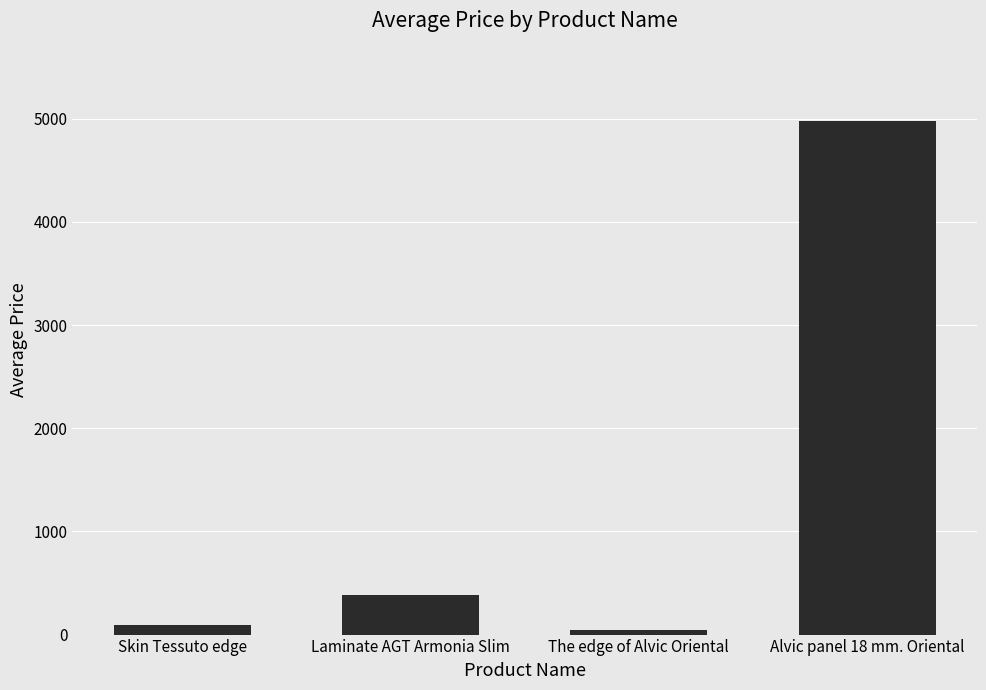

At which label is the value closest to 2511?

Laminate AGT Armonia Slim